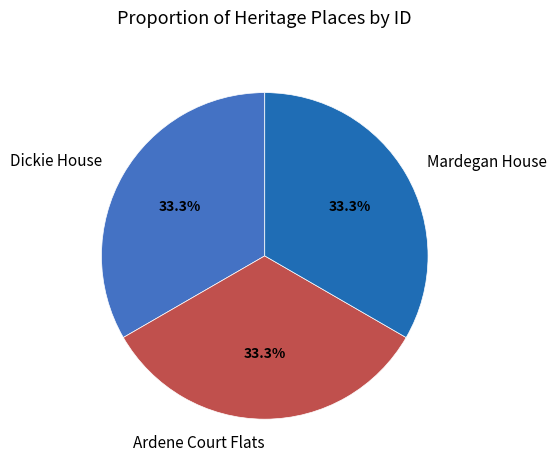

To the nearest percent, what is the average slice percentage?

33%